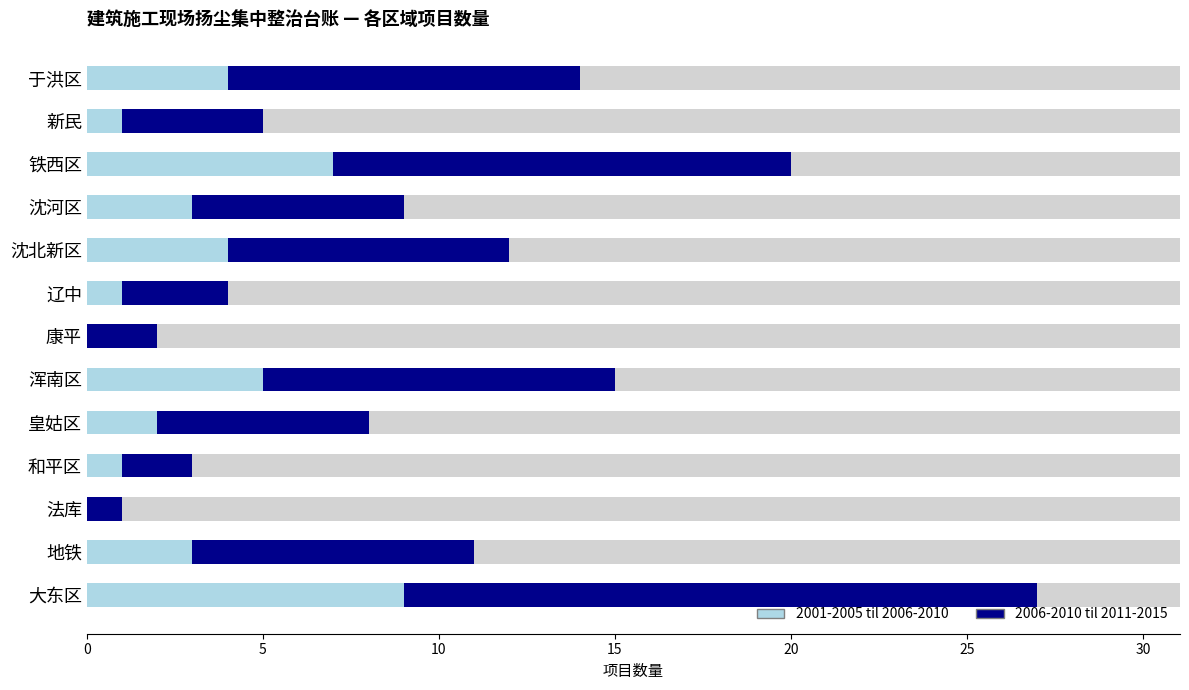

What is the sum of all 2006-2010 til 2011-2015 values?

91